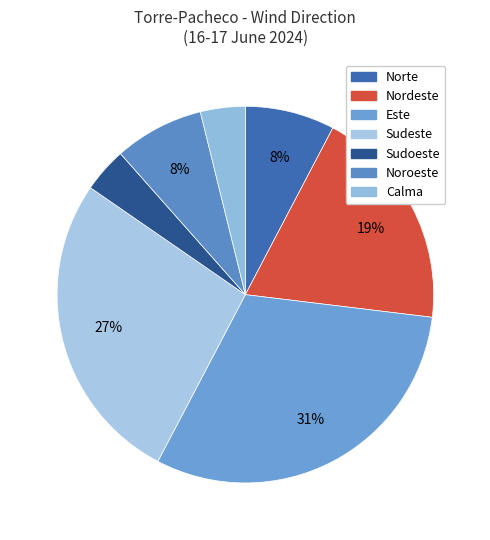

Count the number of slices in the pie.

7